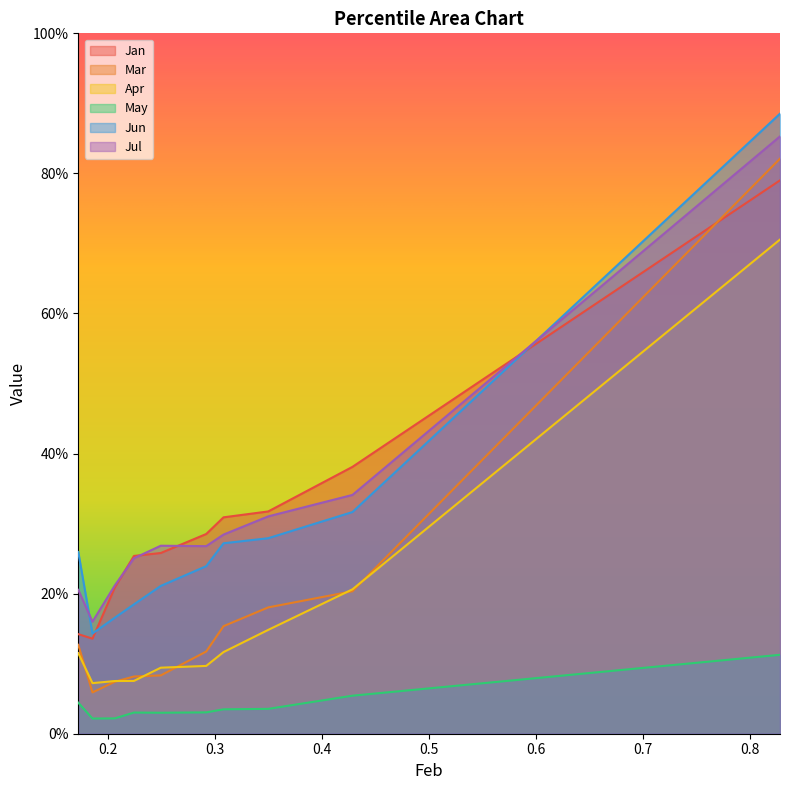

What are all the series names shown in the legend?

Jan, Mar, Apr, May, Jun, Jul